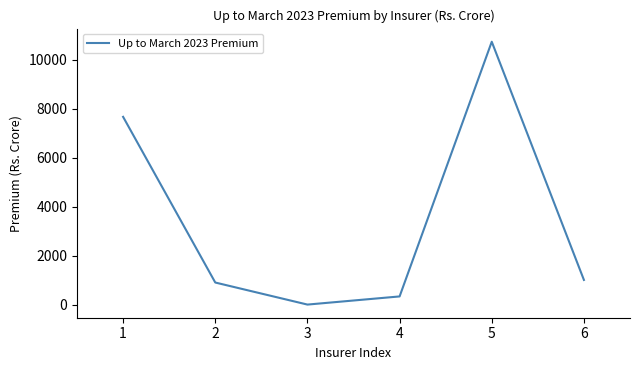

What is the change in value from 1 to 5?

+3064.8